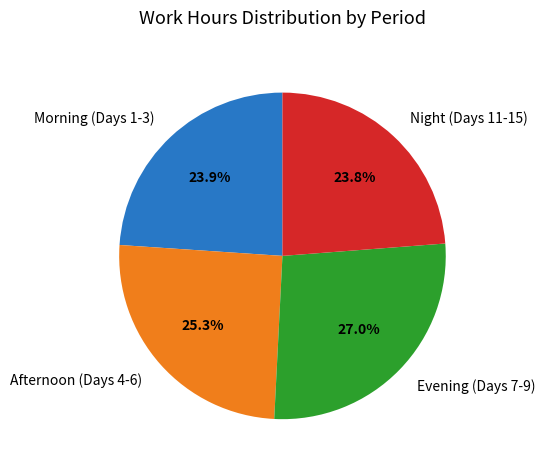

Is there any slice that represents more than half of the pie?

No